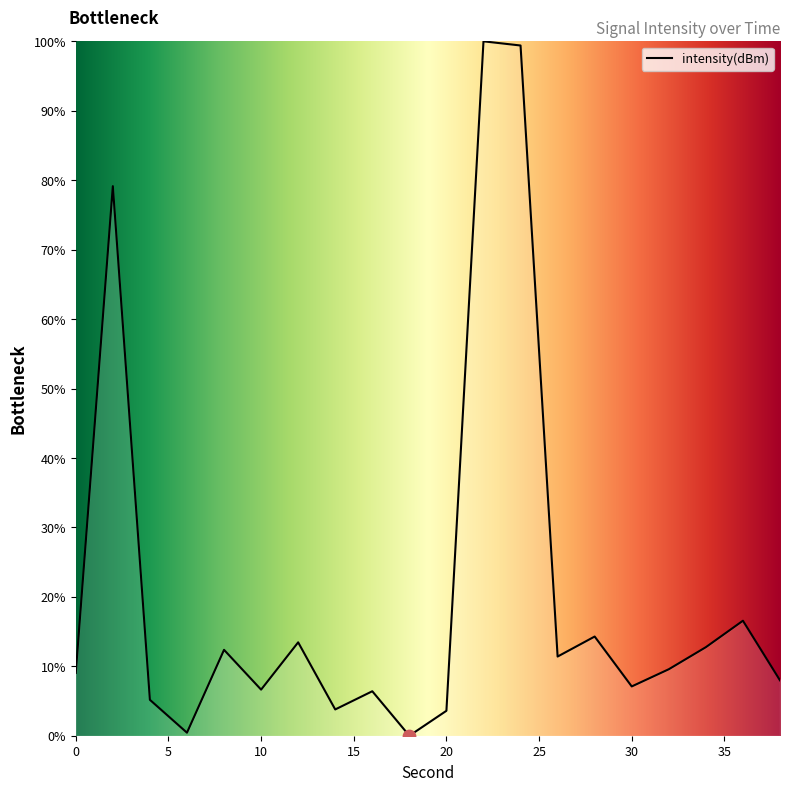

What is the greatest value displayed?

100.0